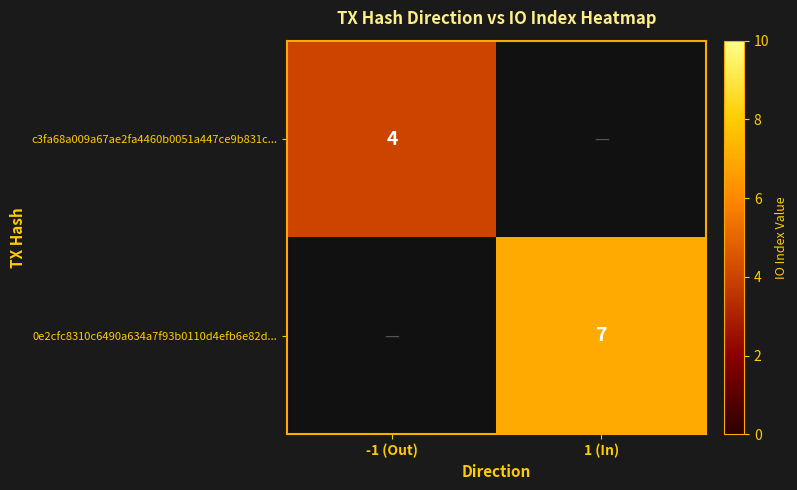

Between -1 (Out) and 1 (In), which is larger?

1 (In)